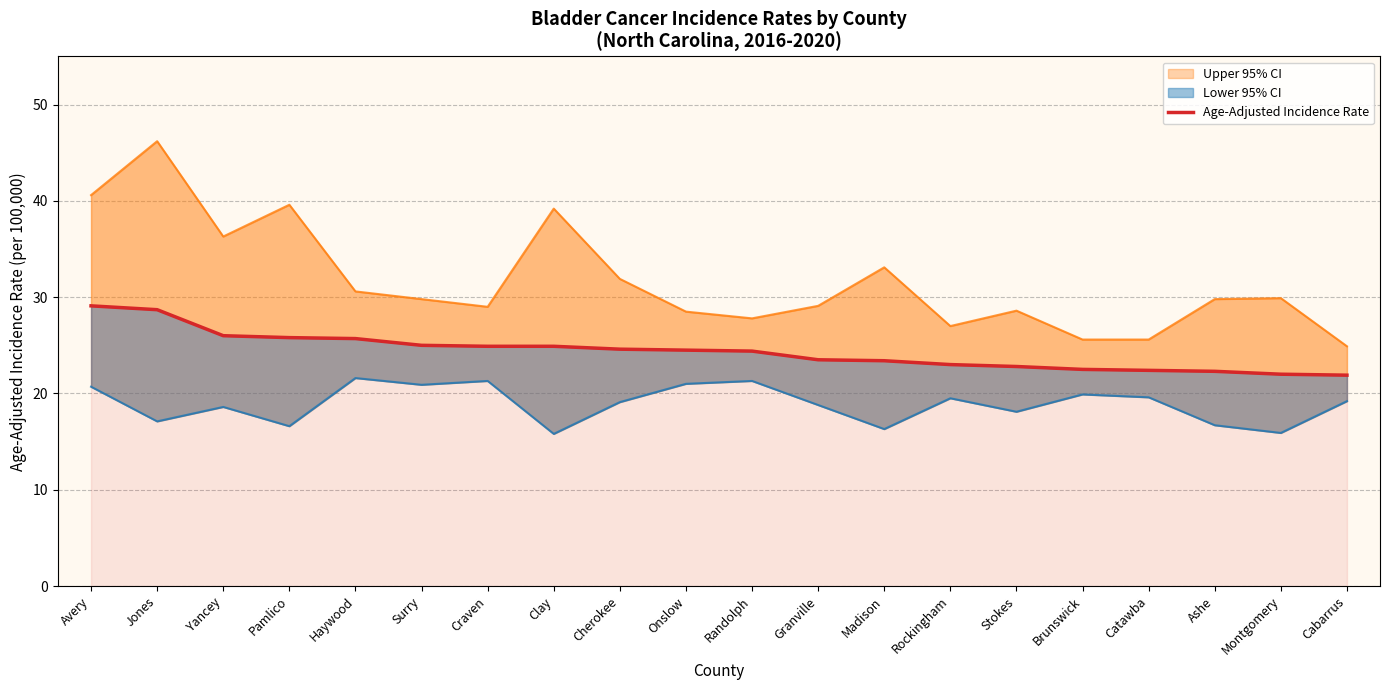

How many data points are above 24?

11